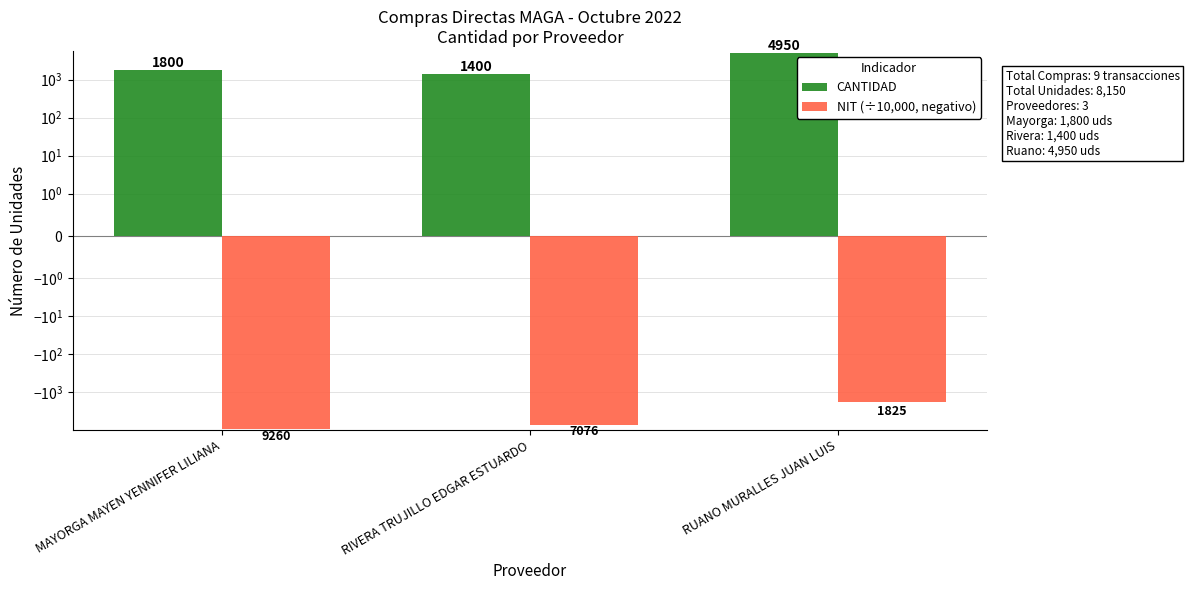

At which label is CANTIDAD closest to 3175?

MAYORGA MAYEN YENNIFER LILIANA